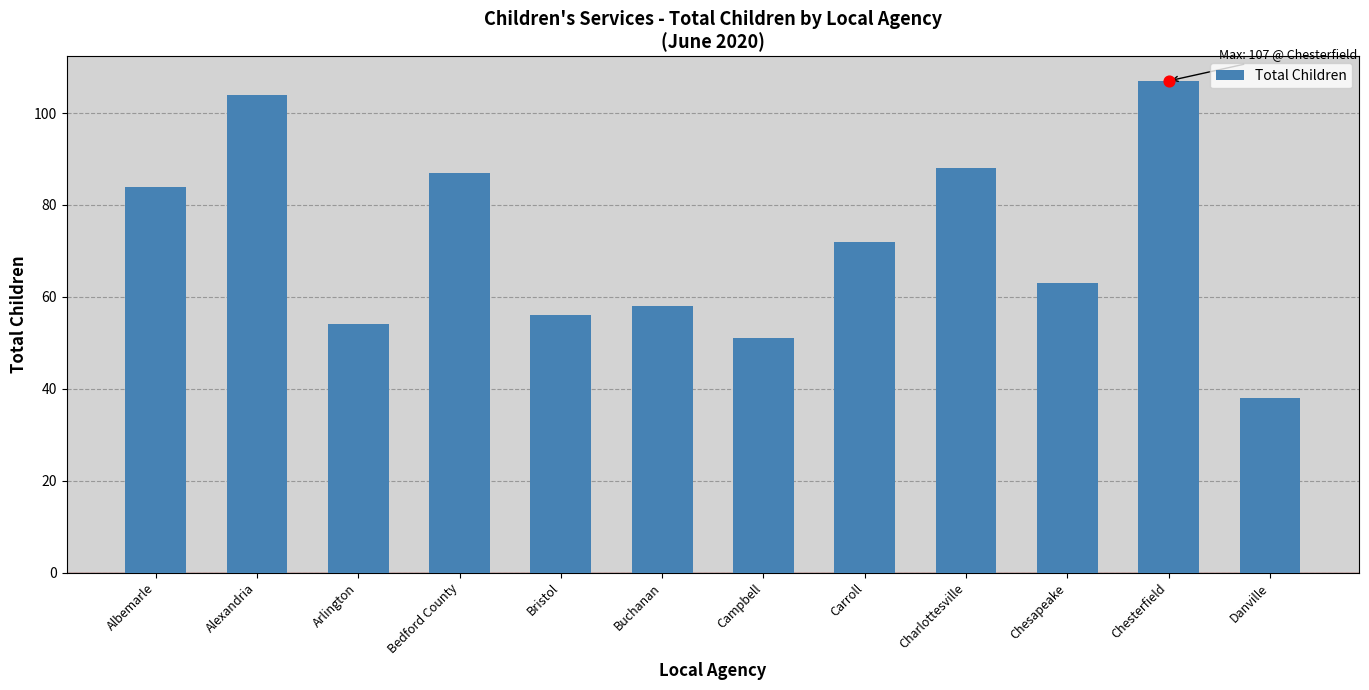

Between Albemarle and Chesapeake, which is larger?

Albemarle